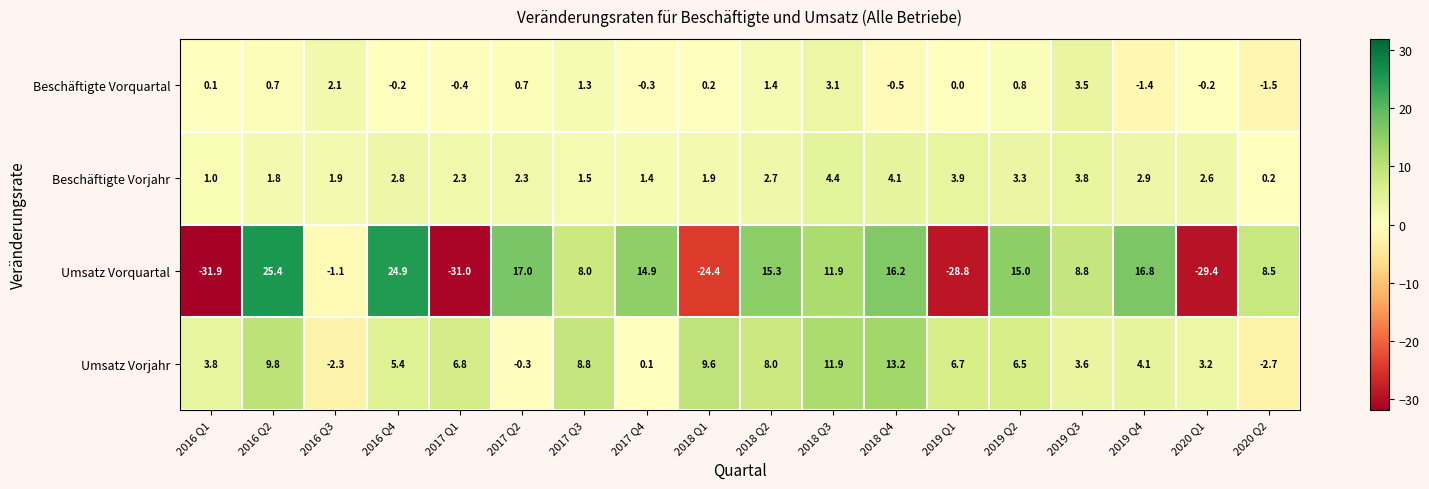

True or false: Umsatz Vorjahr has a value of 9.8 at 2016 Q2.

True